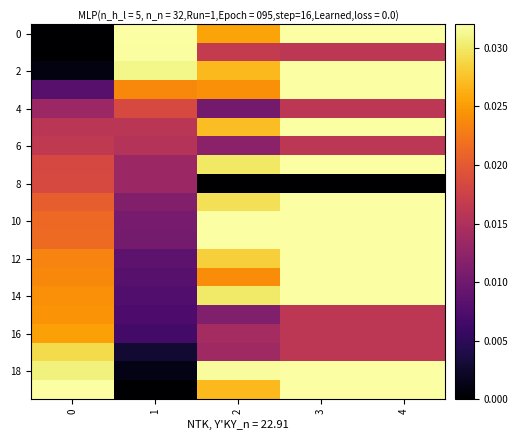

At how many categories does at least one series exceed 0?

5